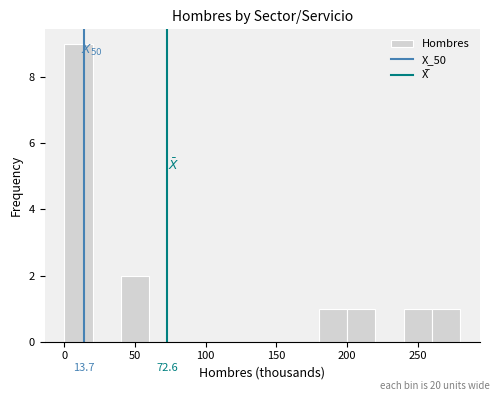

Over which range of the x-axis is the bar tallest?

0 to 20